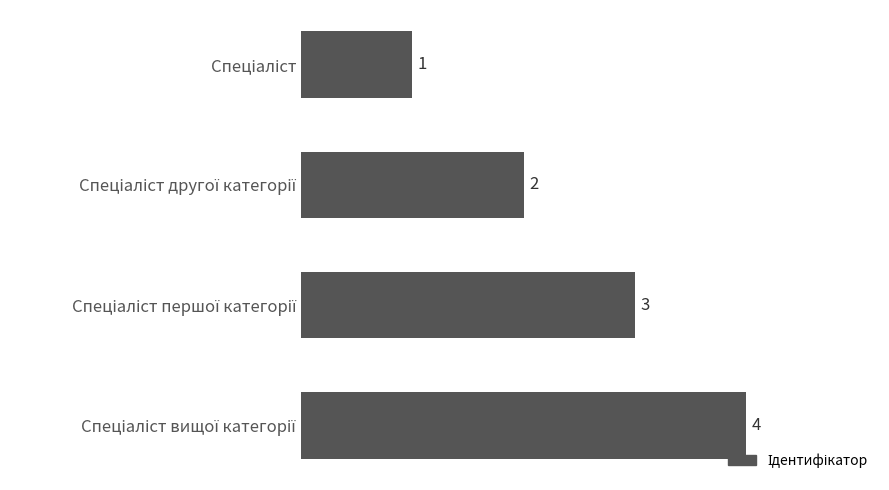

What is the difference between the maximum and minimum values?

3